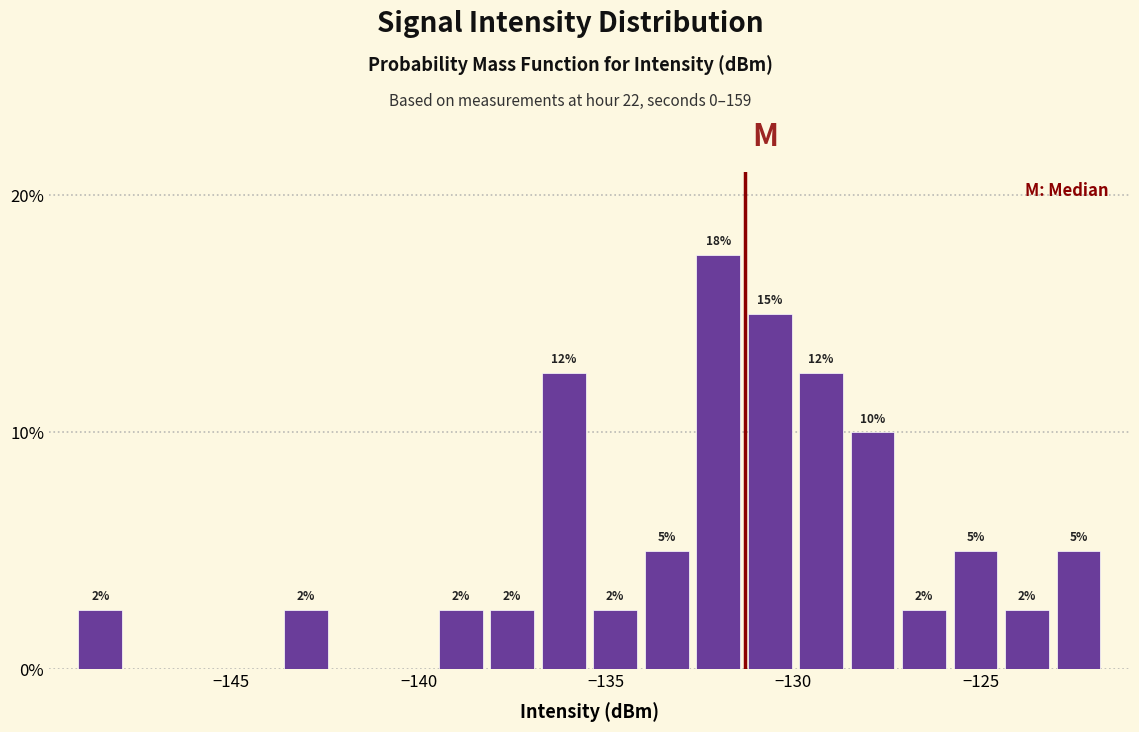

Read against the x-axis, roughly where is the centre of the tallest bar?

-132.0